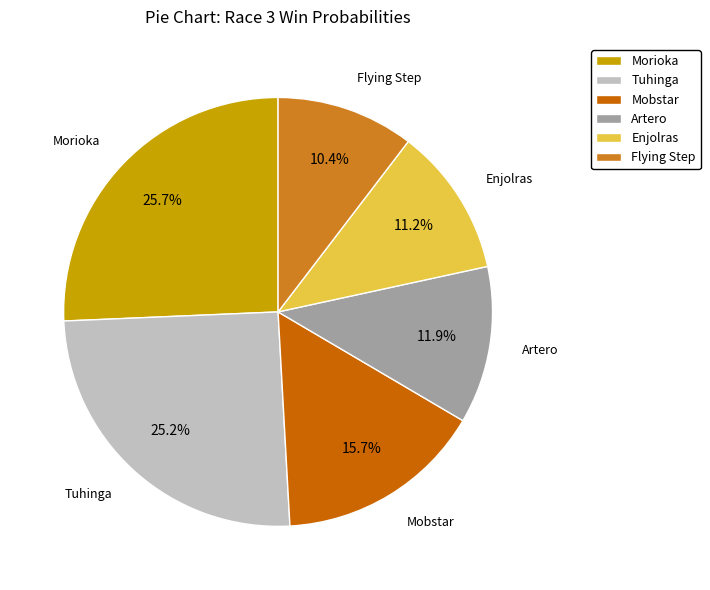

To the nearest percent, what percentage of the pie is Mobstar?

16%